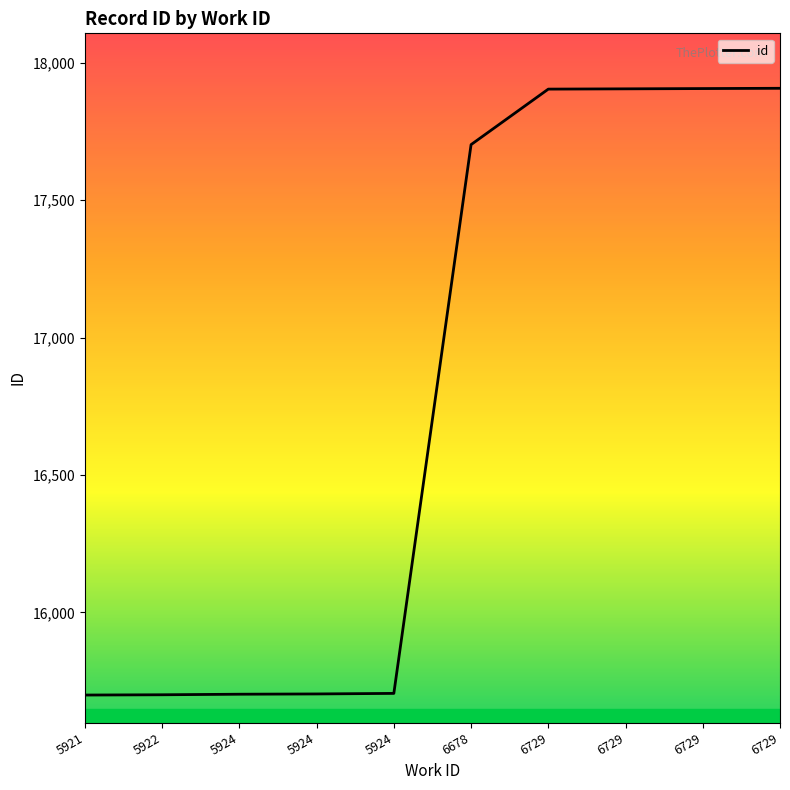

Reading left to right, transcribe all the data shown in this chart.

5921=15699	5922=15700	5924=15702	5924=15703	5924=15705	6678=17702	6729=17904	6729=17905	6729=17906	6729=17907